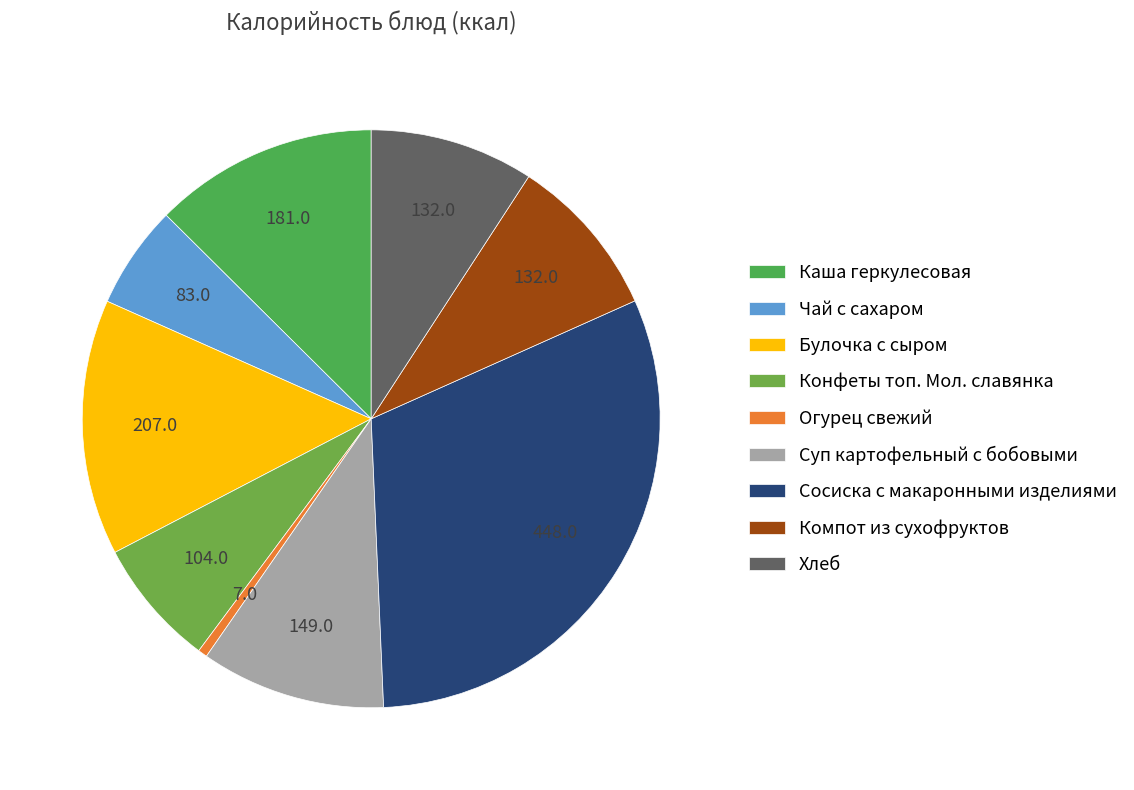

How many slices are in this pie chart?

9